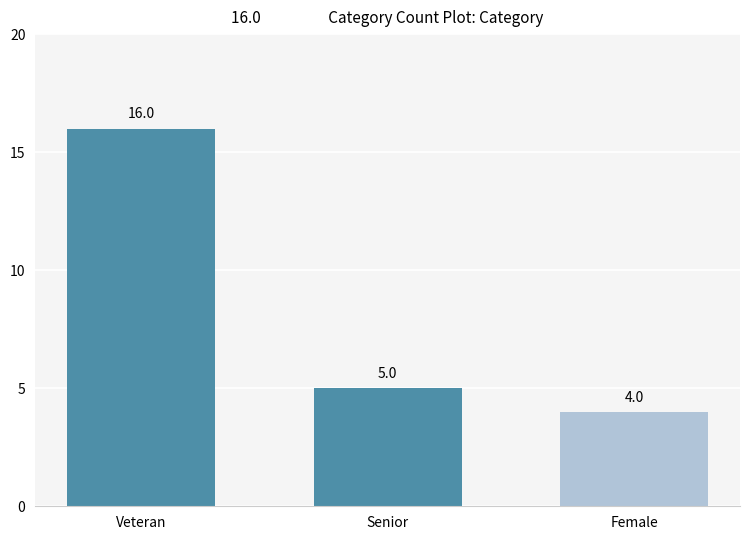

What is the sum of the values at Female and Senior?

9